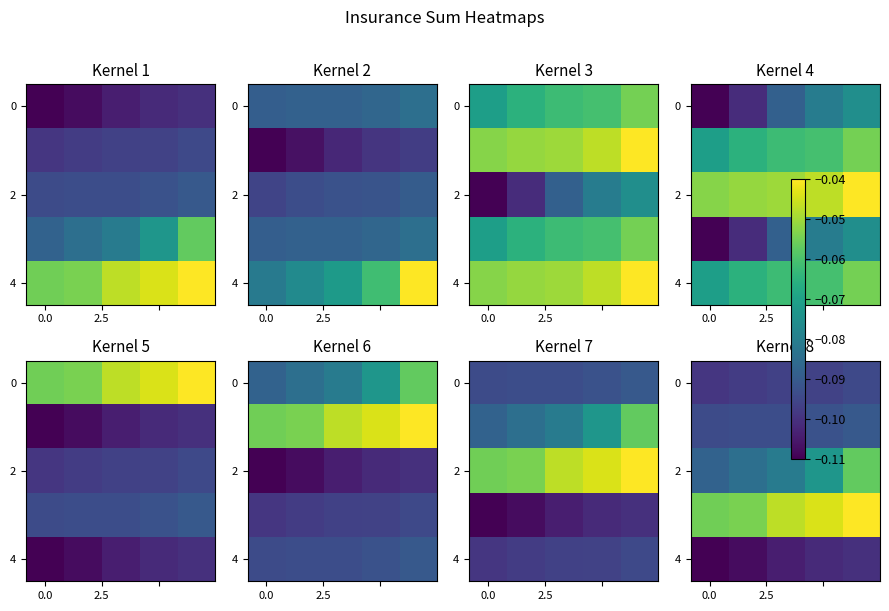

What is the smallest value displayed?

-0.1